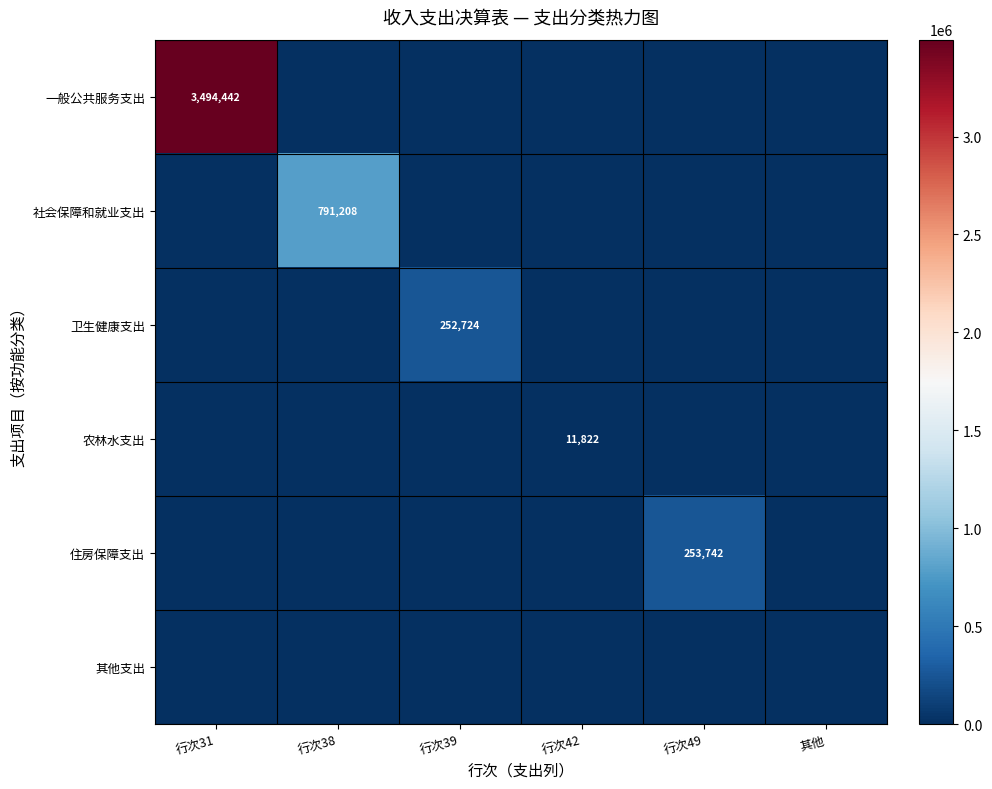

The 住房保障支出 series shows 253742 at 行次49. True or false?

True